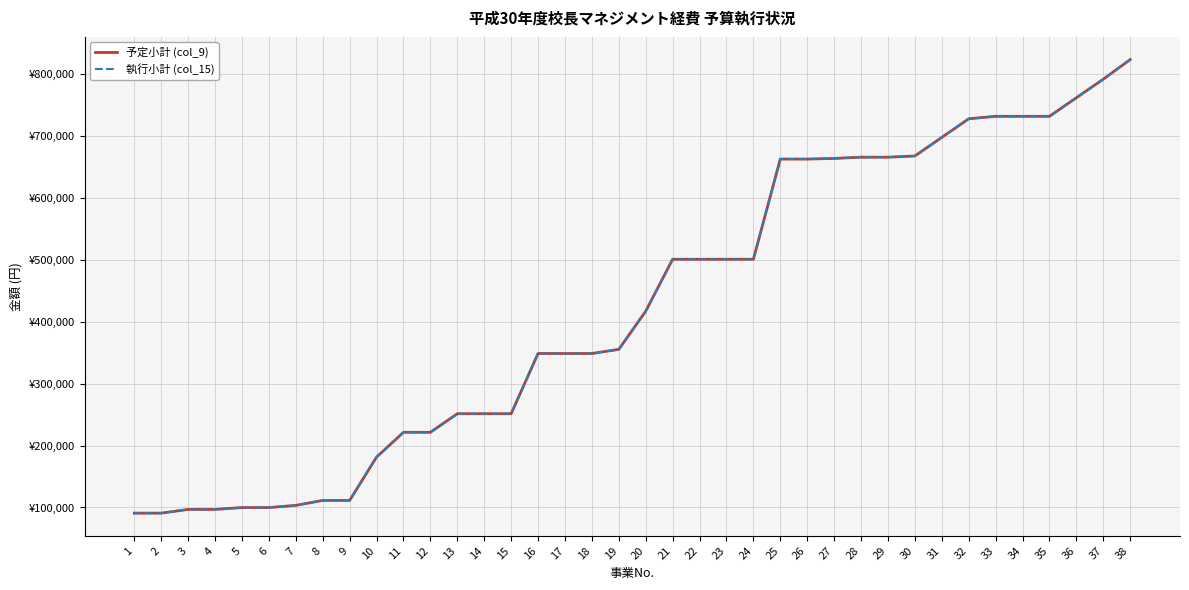

The value of 執行小計 (col_15) at 4 is 96880. True or false?

True